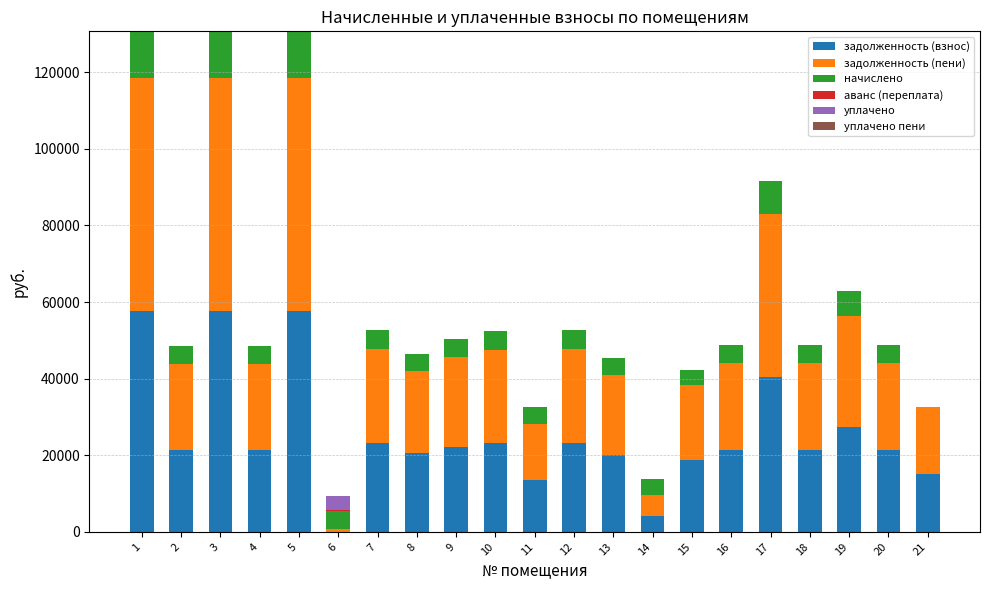

The value of задолженность (взнос) at 18 is 21487.9. True or false?

True